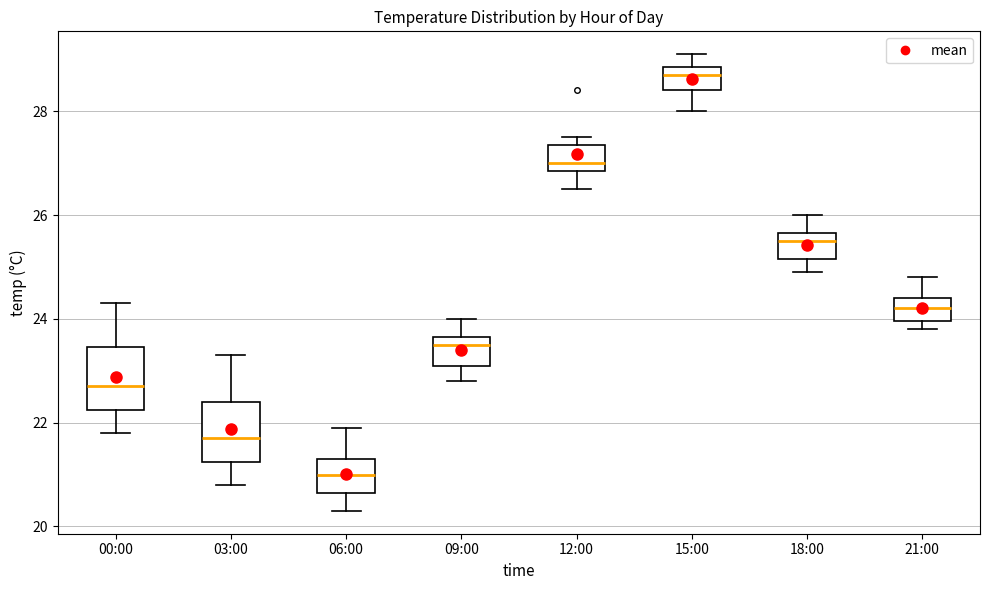

Reading left to right, transcribe this box plot: for each box, give where its median line is, the range the box spans, and where its two whiskers end, as read against the y-axis. The values are not printed on the chart, so give them approximately, as read against the axis.

00:00: median 22.8, box 22.2 to 23.4, whiskers 21.8 to 24.4
03:00: median 21.8, box 21.2 to 22.4, whiskers 20.8 to 23.4
06:00: median 21.0, box 20.6 to 21.4, whiskers 20.4 to 22.0
09:00: median 23.6 (just below the box's upper edge), box 23.2 to 23.6, whiskers 22.8 to 24.0
12:00: median 27.0, box 26.8 to 27.4, whiskers 26.6 to 27.6
15:00: median 28.8 (just below the box's upper edge), box 28.4 to 28.8, whiskers 28.0 to 29.2
18:00: median 25.6 (just below the box's upper edge), box 25.2 to 25.6, whiskers 25.0 to 26.0
21:00: median 24.2, box 24.0 to 24.4, whiskers 23.8 to 24.8